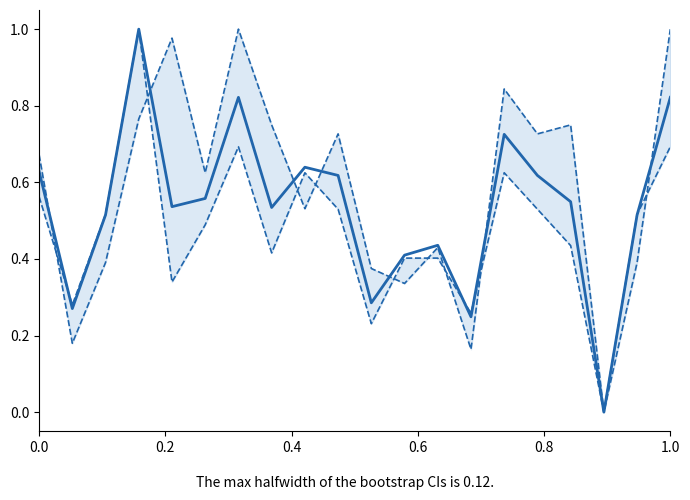

How many series are shown in this chart?

3